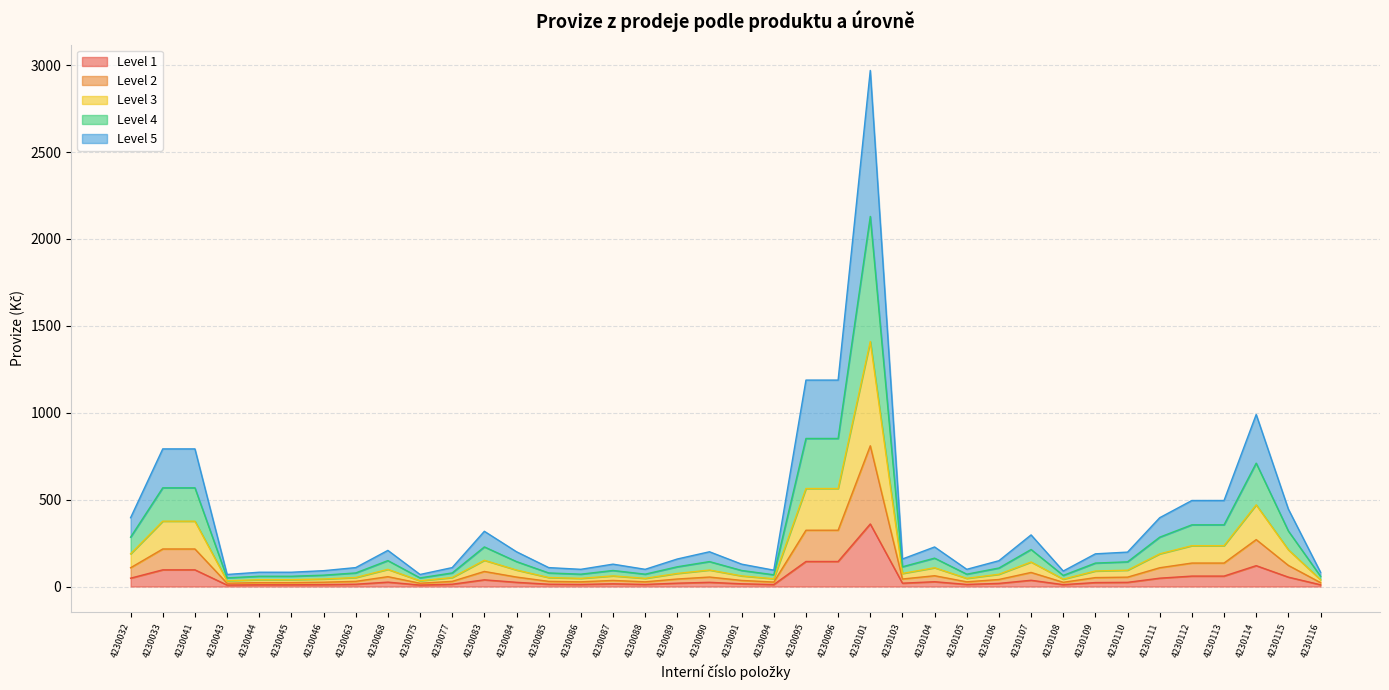

Rank the categories by Level 3 value from lowest to highest.

4230043, 4230075, 4230044, 4230045, 4230116, 4230108, 4230046, 4230094, 4230086, 4230088, 4230105, 4230063, 4230077, 4230085, 4230087, 4230091, 4230106, 4230089, 4230103, 4230109, 4230110, 4230084, 4230090, 4230068, 4230104, 4230107, 4230083, 4230032, 4230111, 4230115, 4230112, 4230113, 4230033, 4230041, 4230114, 4230095, 4230096, 4230101